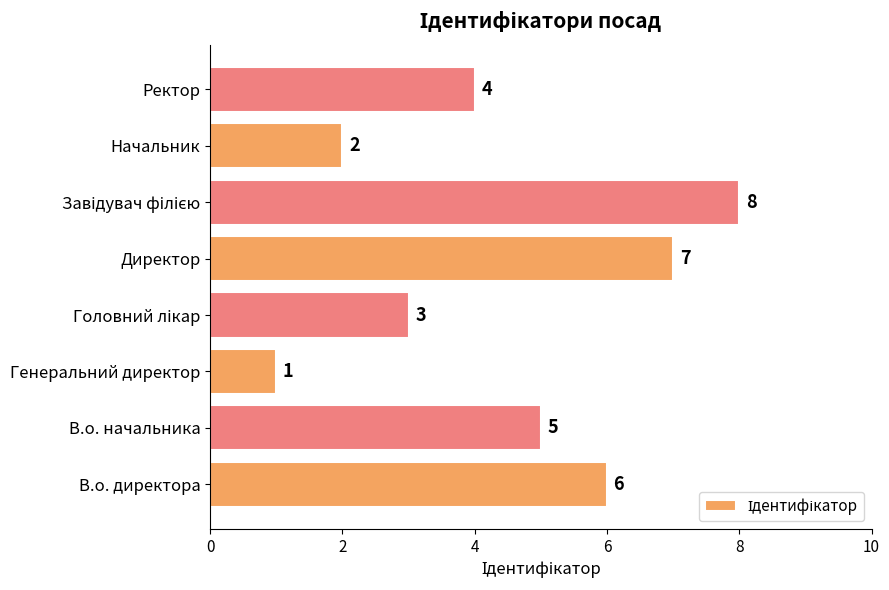

Count the values in the range 3 to 7.

5